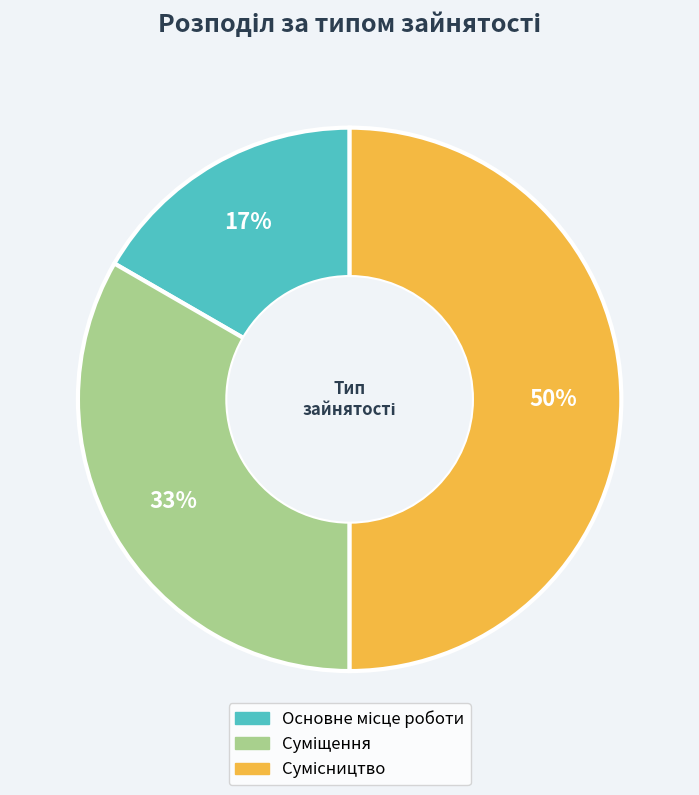

To the nearest percent, what is the difference between the largest and smallest slice percentages?

33%